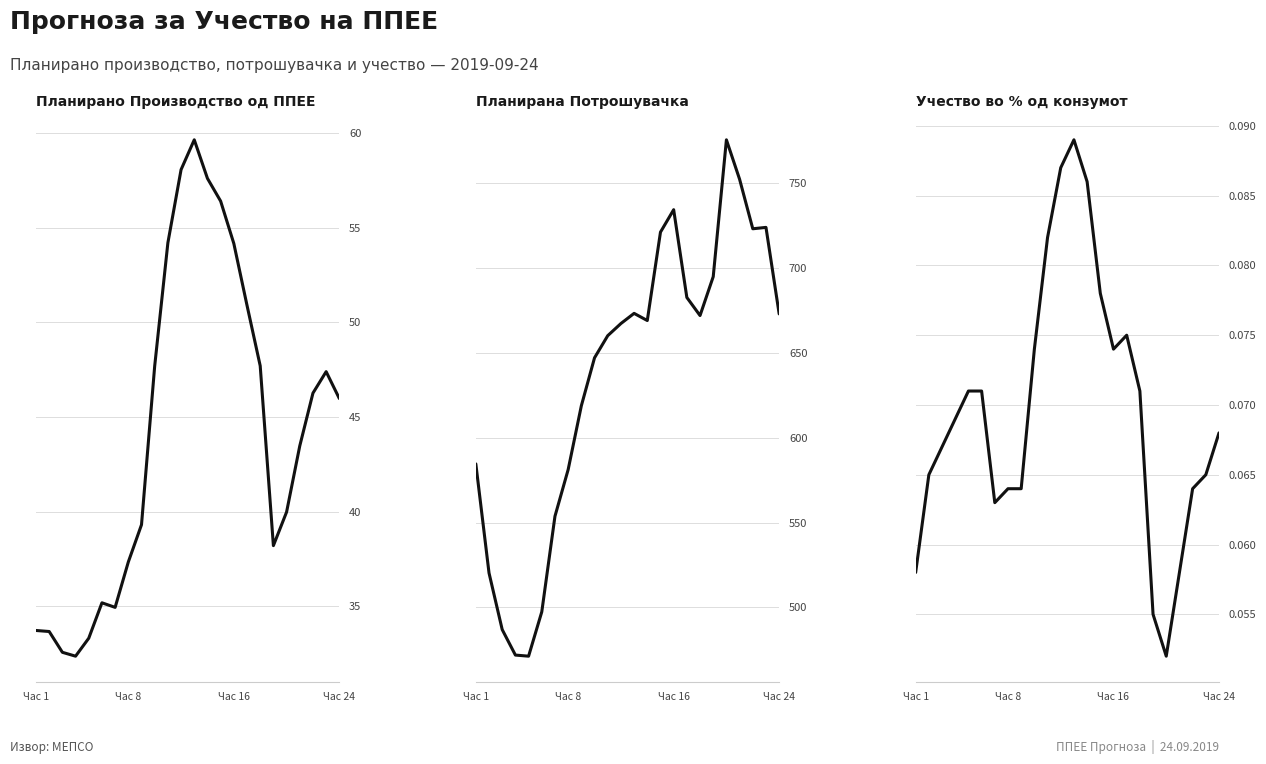

What is the highest value of the Учество во % од конзумот series?

0.1